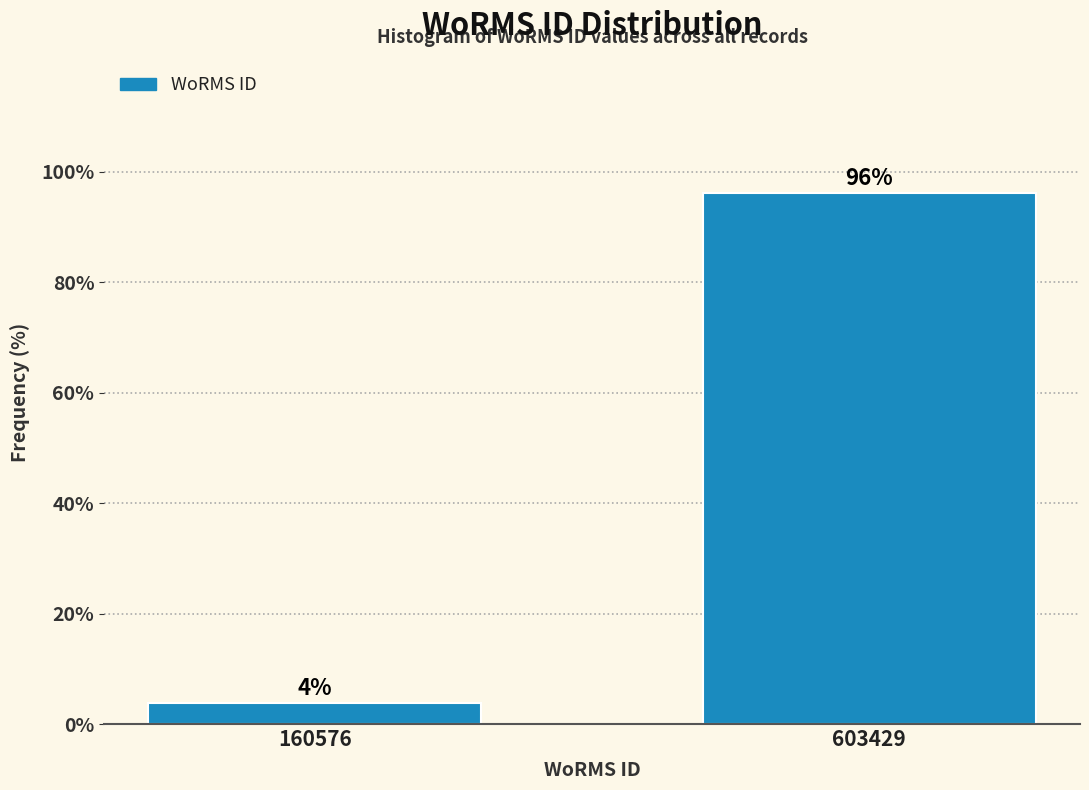

At which label does the data first exceed 96?

603429